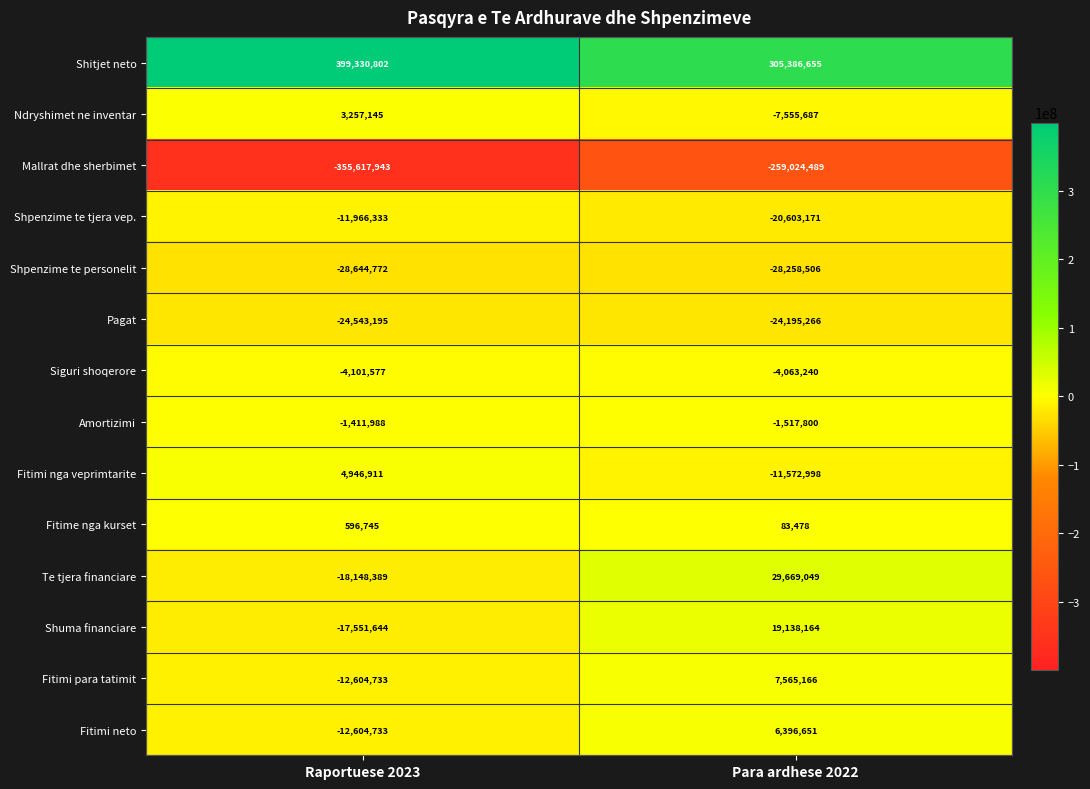

At which label is Shuma financiare closest to 793260?

Raportuese 2023